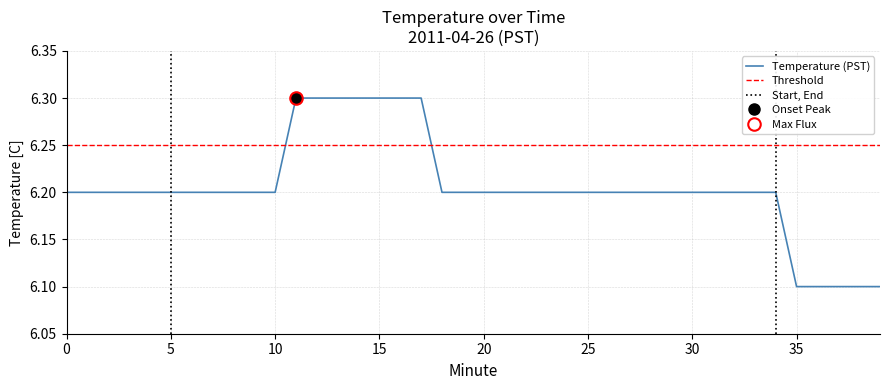

Approximately how many times larger is the value at 31 compared to 10?

1.0